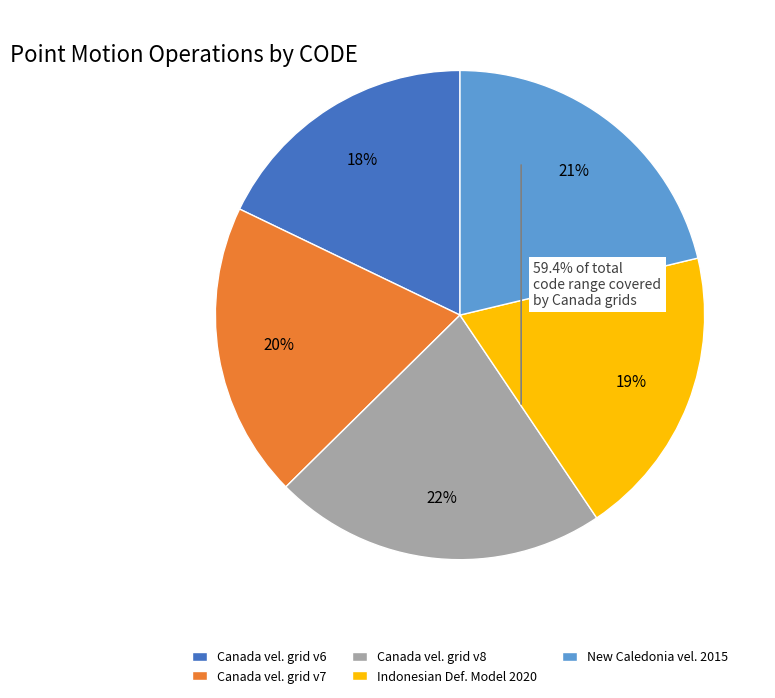

Does Indonesian Def. Model 2020 represent more than half of the total?

No